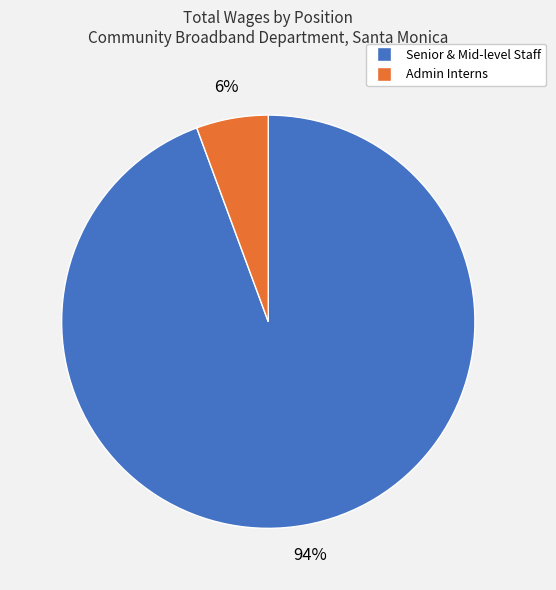

Is there any slice that represents more than half of the pie?

Yes